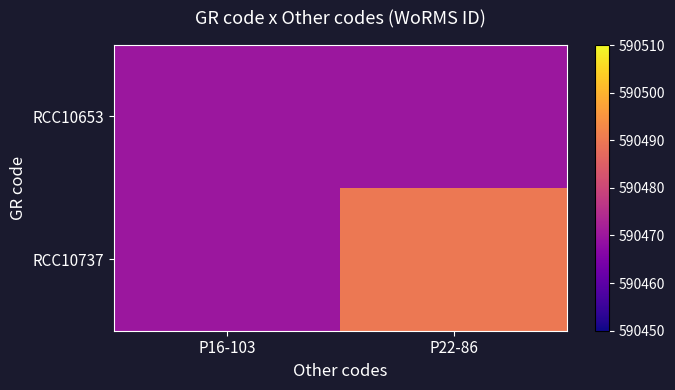

What is the total value across all series at P16-103?

1180940